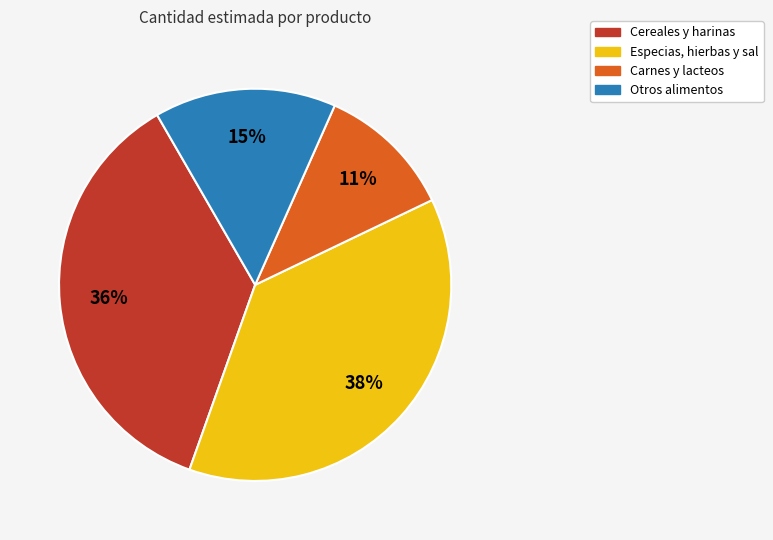

How many slices are in this pie chart?

4